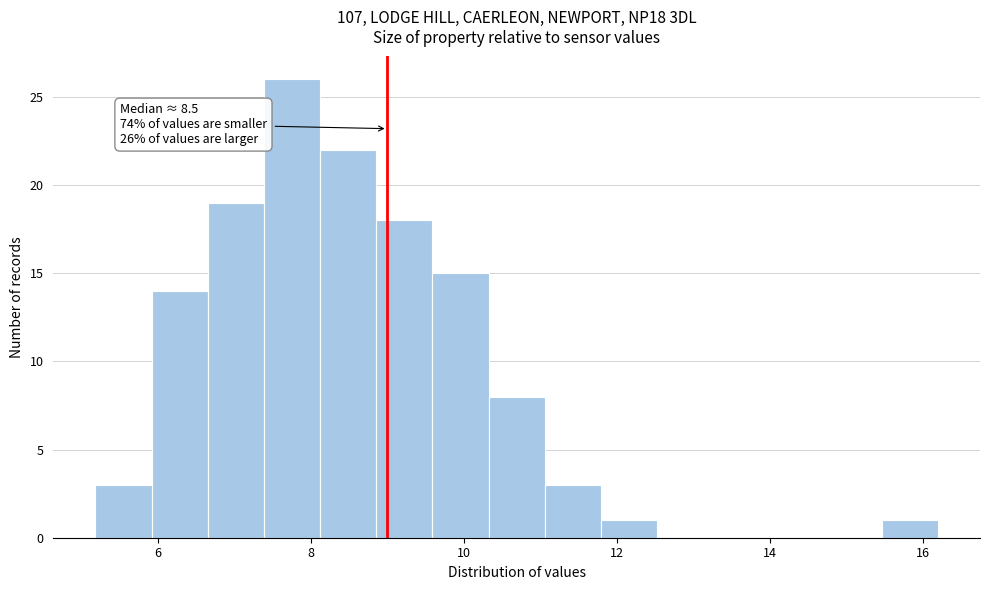

Around what value on the x-axis is the tallest bar? Give the approximate position of its centre, as read against the axis.

7.8